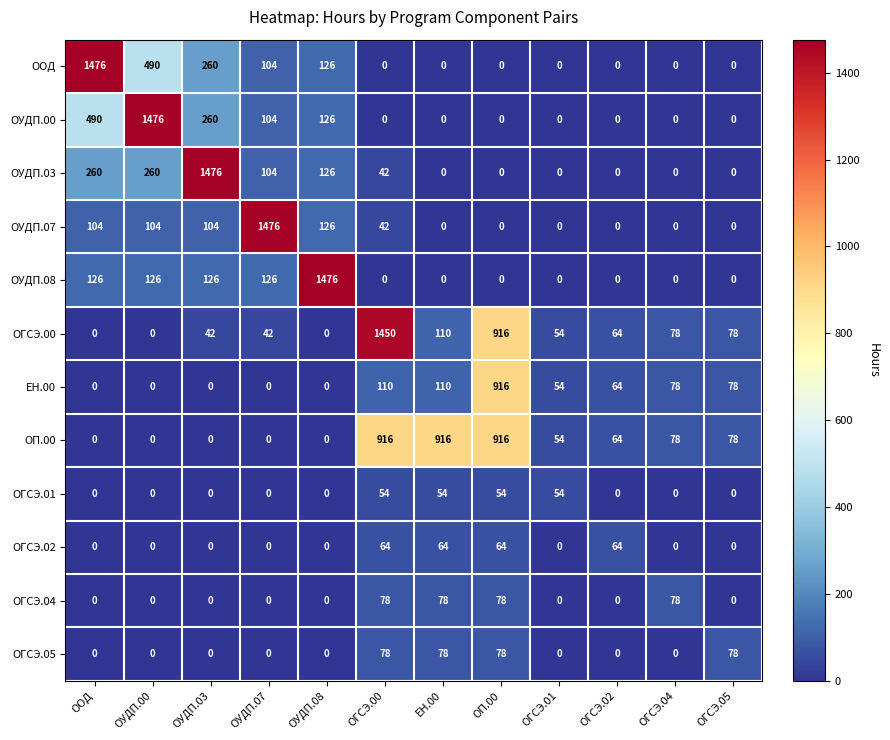

What is the sum of all ОУДП.03 values?

2268